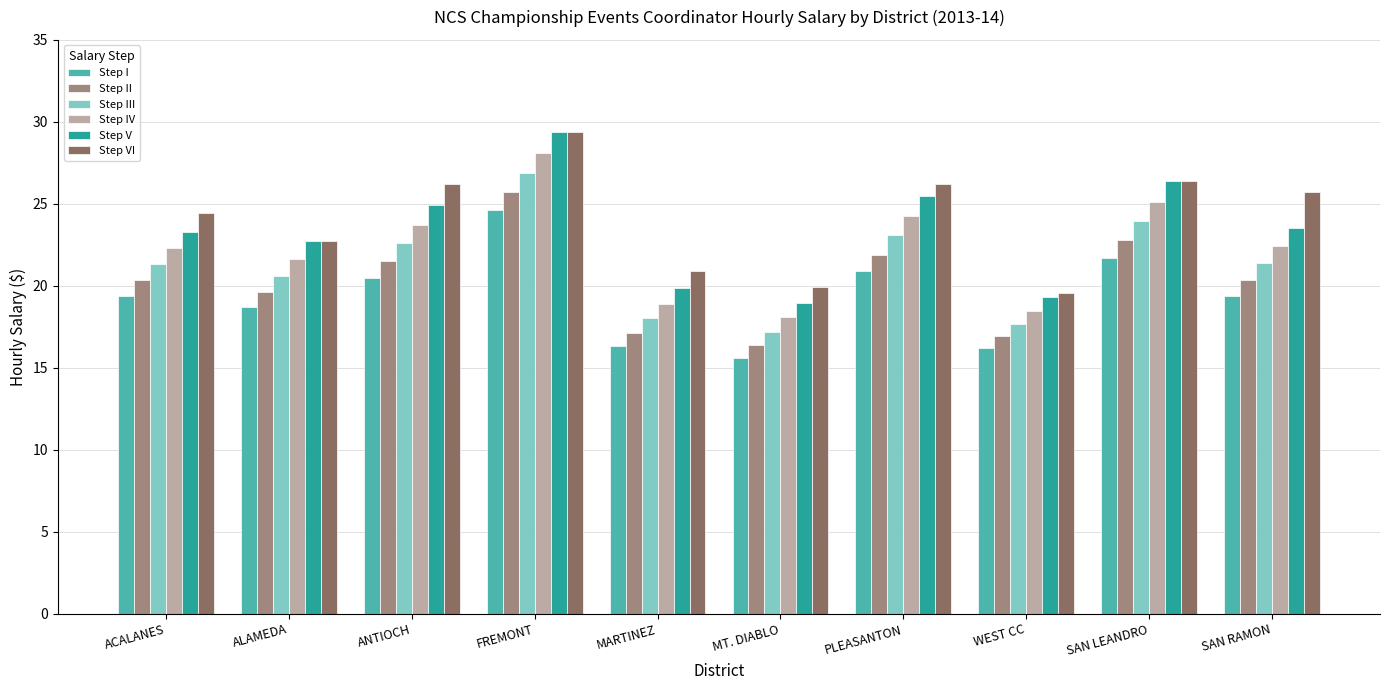

At which category is the sum across all series the highest?

FREMONT